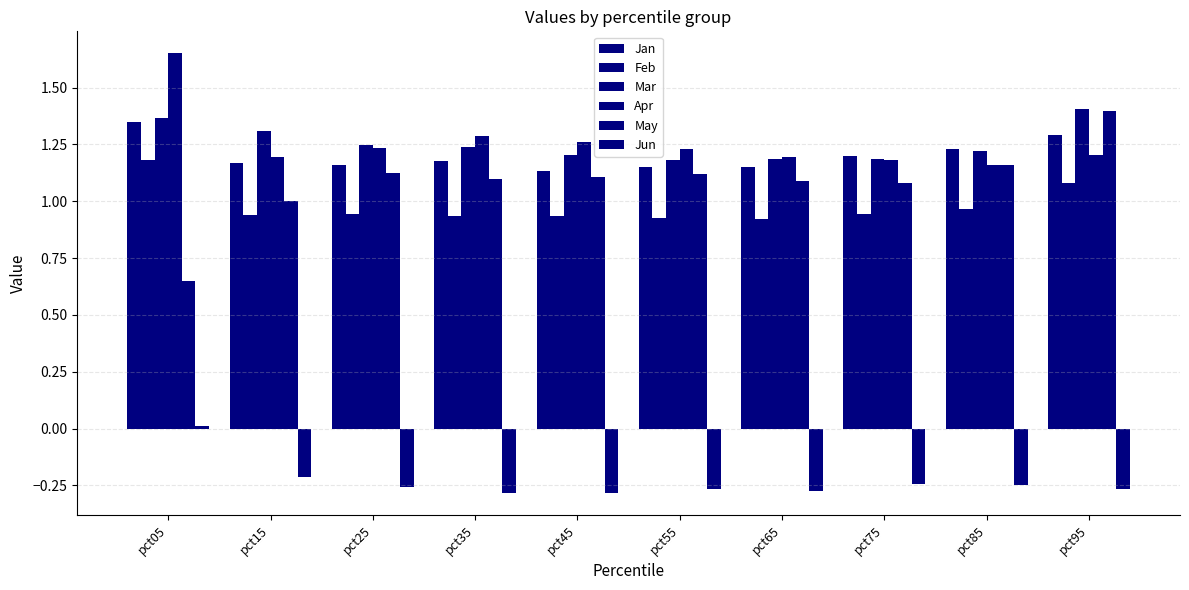

Reading right to left, transcribe all the data shown in this chart.

Jan: pct95=1.3	pct85=1.2	pct75=1.2	pct65=1.2	pct55=1.1	pct45=1.1	pct35=1.2	pct25=1.2	pct15=1.2	pct05=1.3
Feb: pct95=1.1	pct85=1.0	pct75=0.9	pct65=0.9	pct55=0.9	pct45=0.9	pct35=0.9	pct25=0.9	pct15=0.9	pct05=1.2
Mar: pct95=1.4	pct85=1.2	pct75=1.2	pct65=1.2	pct55=1.2	pct45=1.2	pct35=1.2	pct25=1.2	pct15=1.3	pct05=1.4
Apr: pct95=1.2	pct85=1.2	pct75=1.2	pct65=1.2	pct55=1.2	pct45=1.3	pct35=1.3	pct25=1.2	pct15=1.2	pct05=1.7
May: pct95=1.4	pct85=1.2	pct75=1.1	pct65=1.1	pct55=1.1	pct45=1.1	pct35=1.1	pct25=1.1	pct15=1.0	pct05=0.6
Jun: pct95=-0.3	pct85=-0.2	pct75=-0.2	pct65=-0.3	pct55=-0.3	pct45=-0.3	pct35=-0.3	pct25=-0.3	pct15=-0.2	pct05=0.0